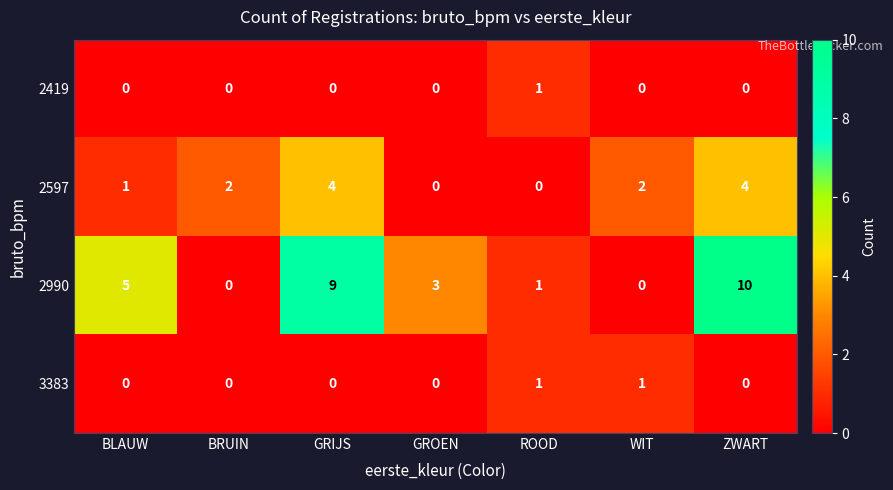

How many distinct data groups are displayed?

4